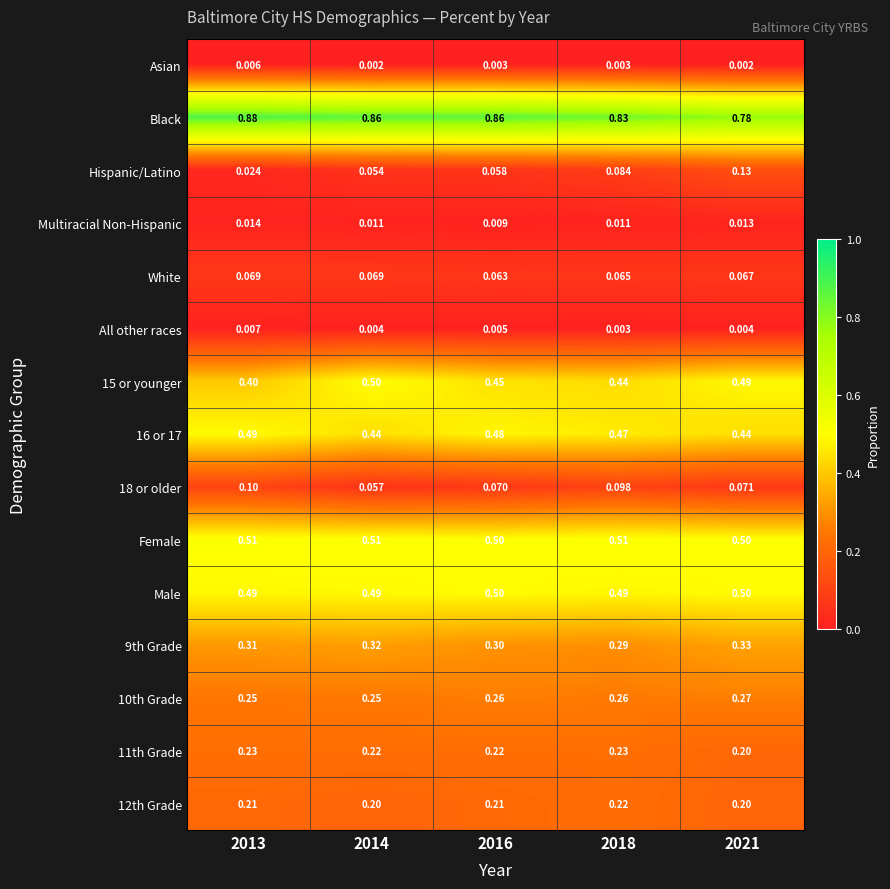

Is the value of Black at 2018 greater than the value of 16 or 17 at 2016?

Yes